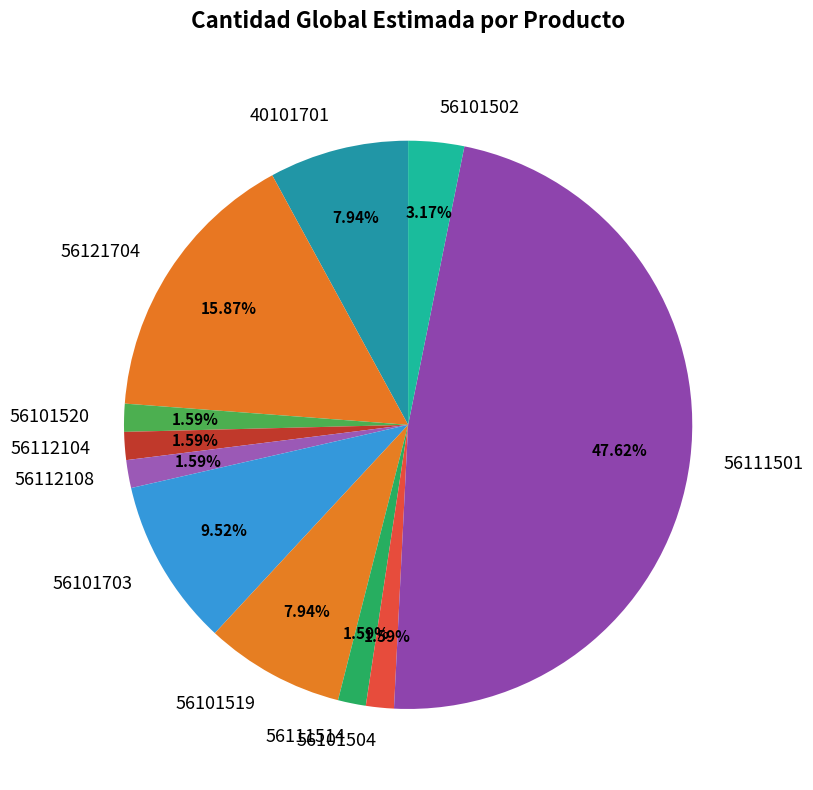

Does 56101703 represent more than half of the total?

No